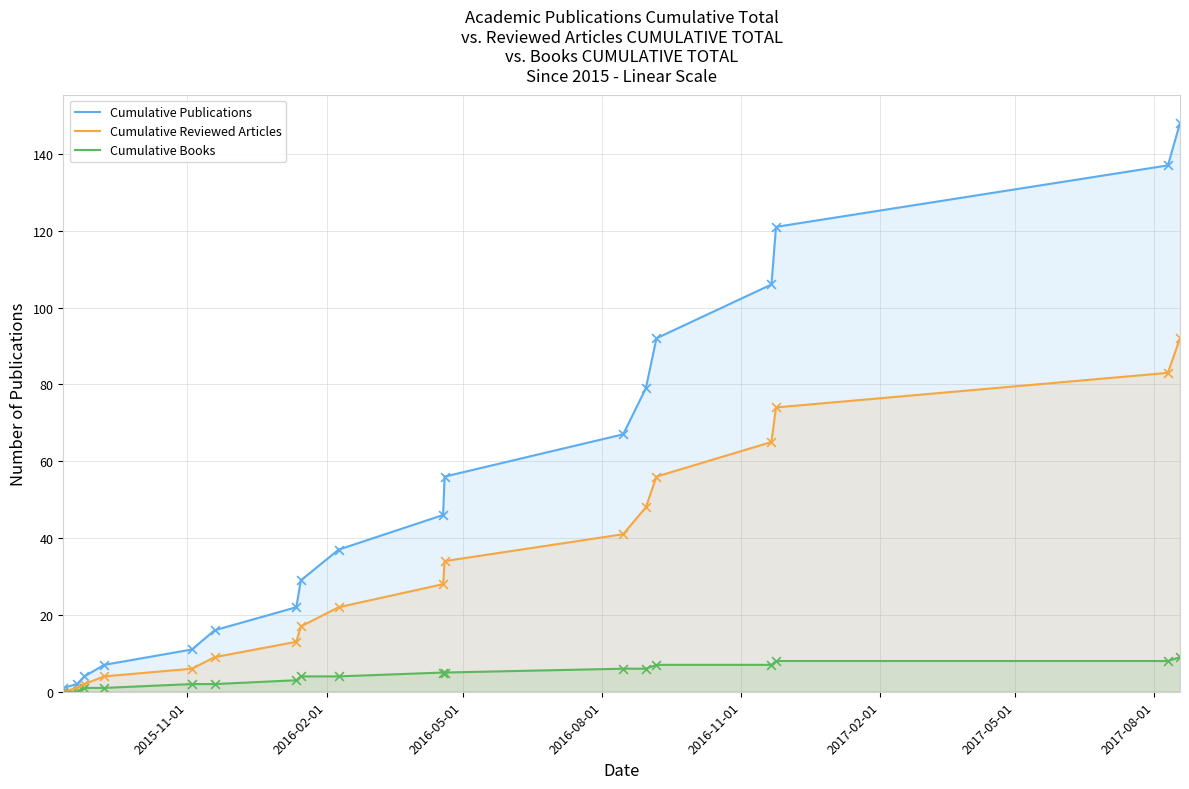

Which series has the widest spread of Y values?

Cumulative Publications